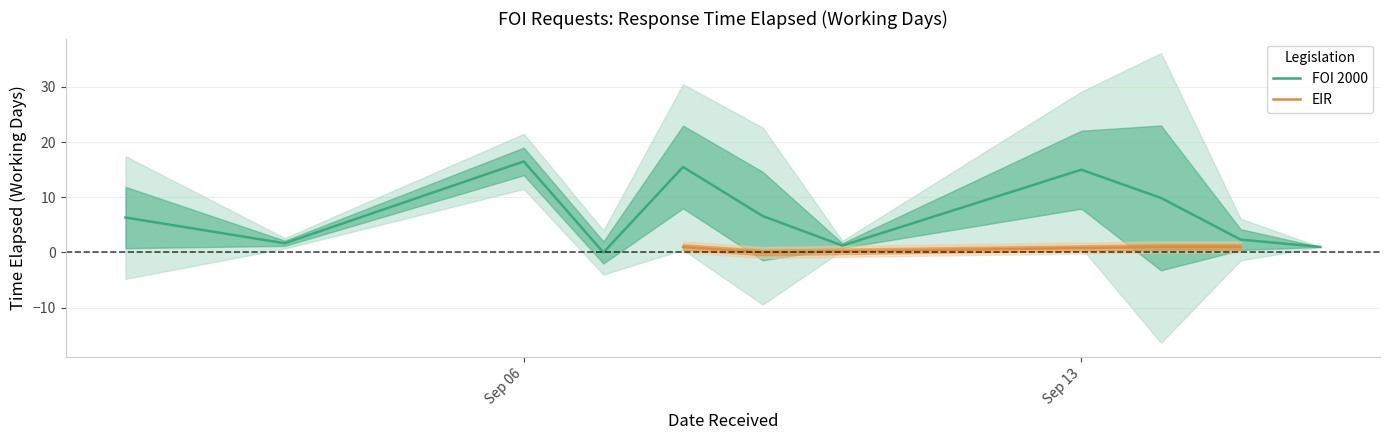

True or false: EIR has more than 2 points higher than both neighbors.

False